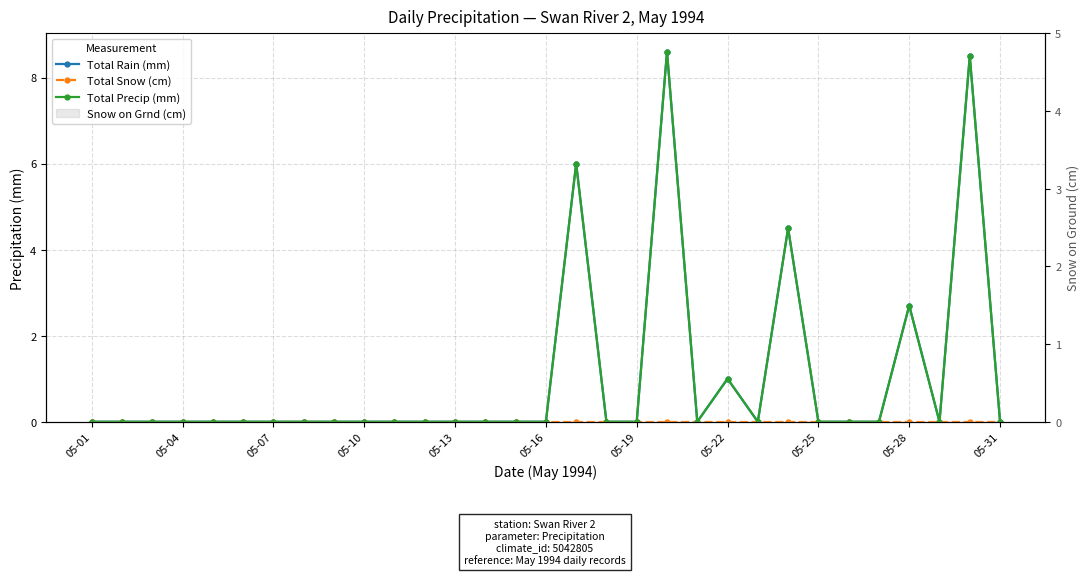

At which category does the chart reach its minimum across all series?

05-01